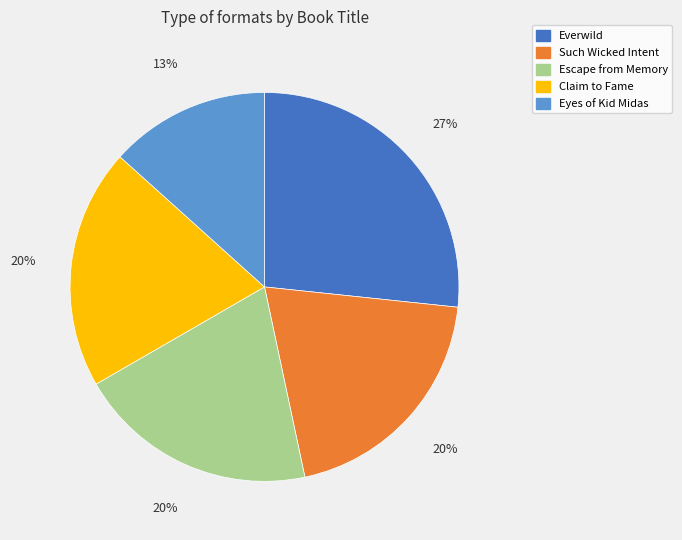

To the nearest percent, what is the combined percentage of Escape from Memory and Claim to Fame?

40%